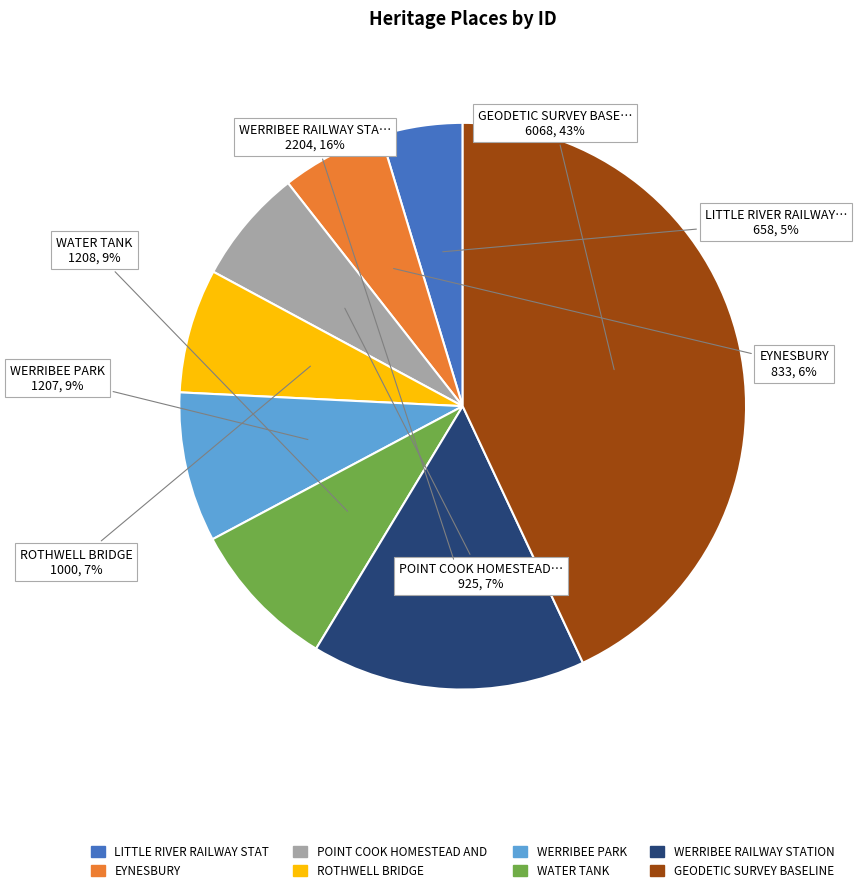

Is there any slice that represents more than half of the pie?

No